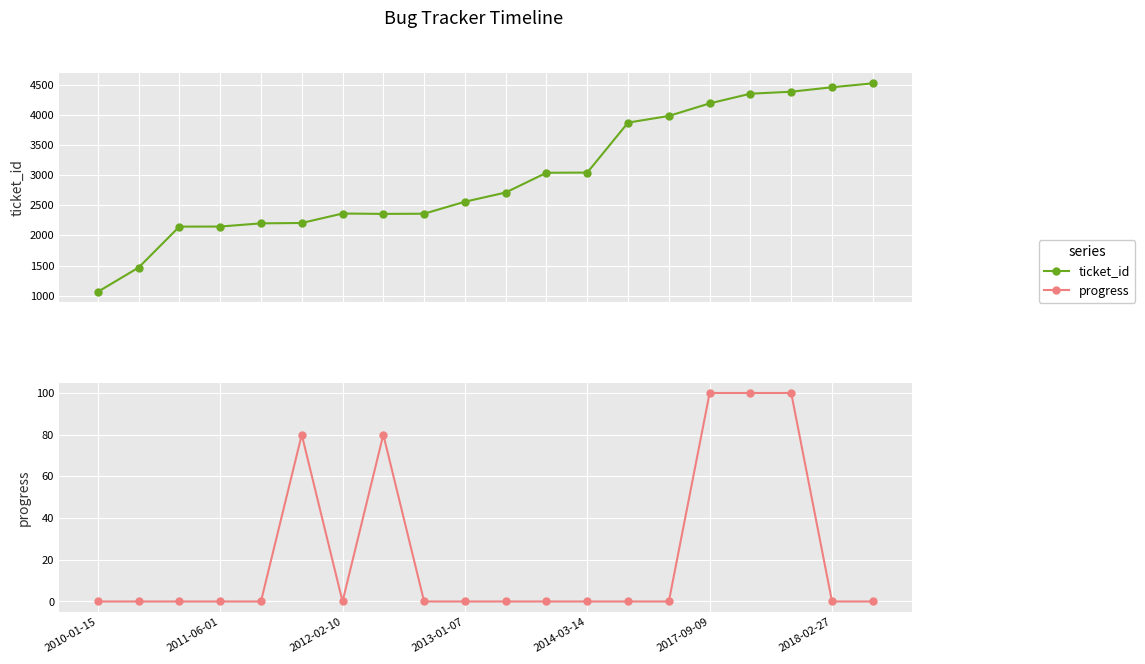

Which series has the largest total across all categories?

ticket_id